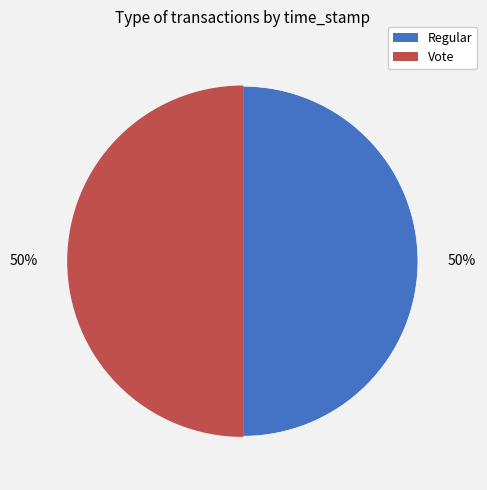

How many slices are in this pie chart?

2